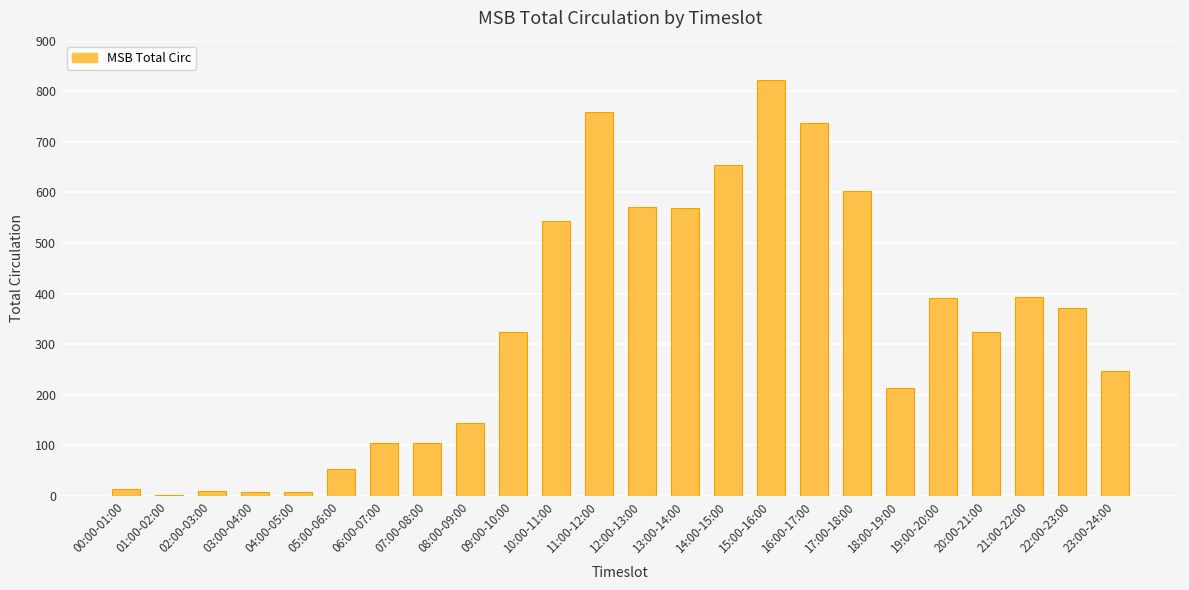

Read the value at 12:00-13:00.

571